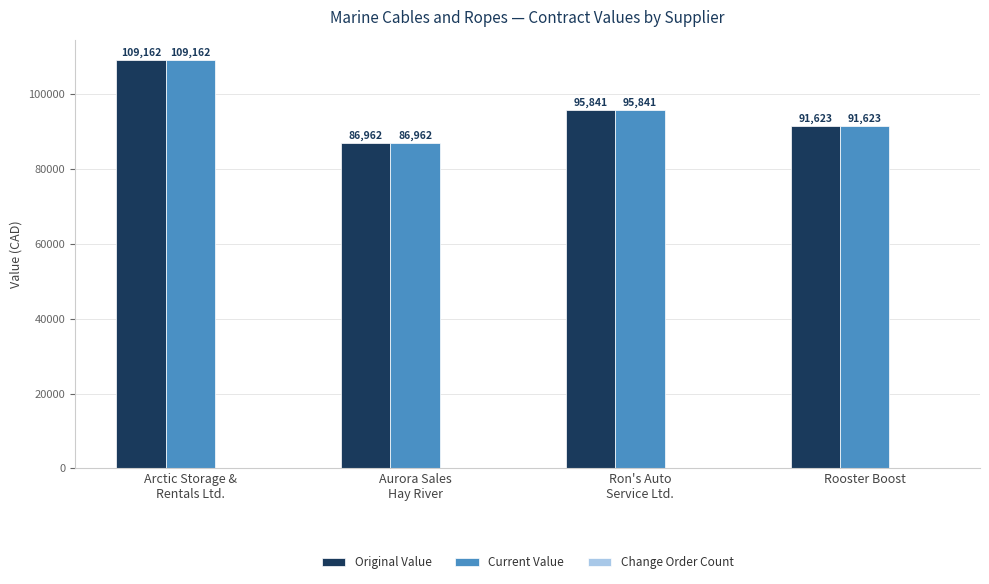

What is the average value of the Current Value series?

95897.0